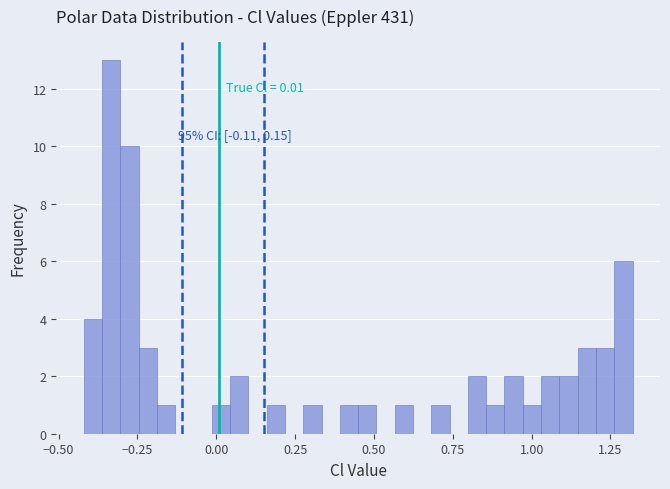

Read against the x-axis, roughly where is the centre of the tallest bar?

-0.35